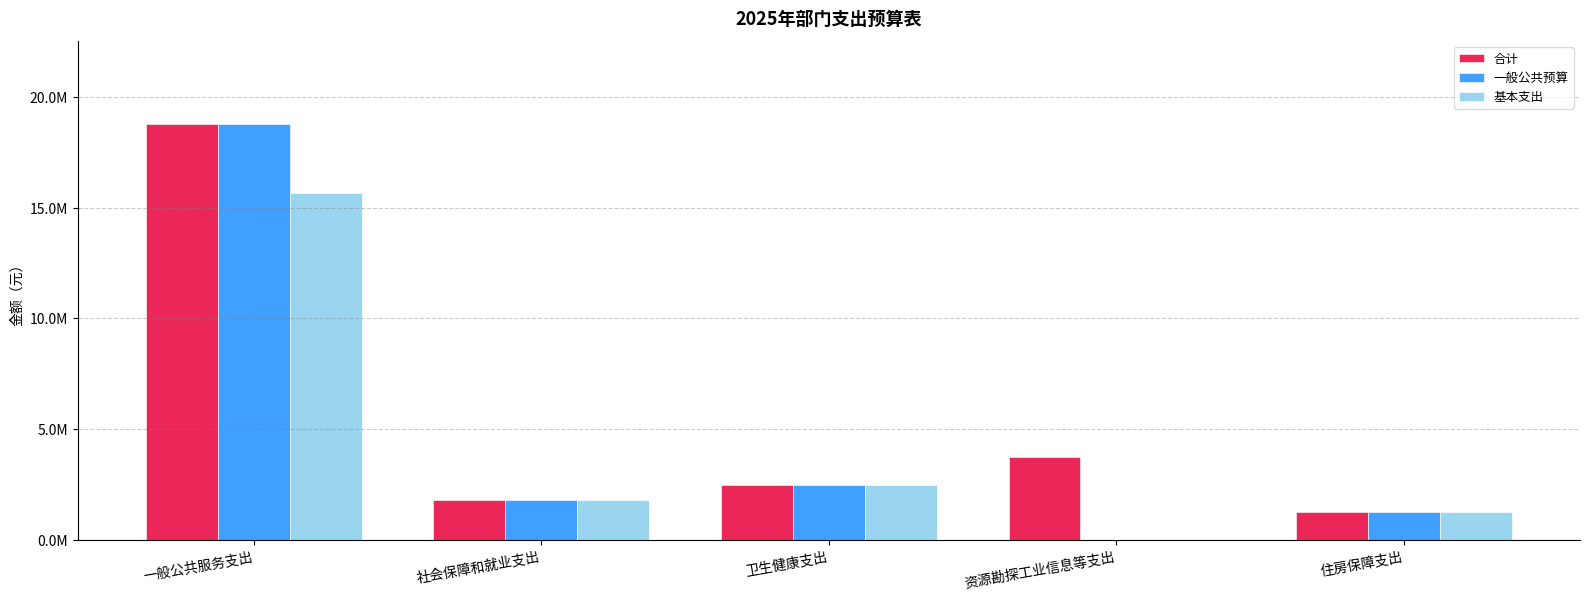

Is the value of 合计 at 资源勘探工业信息等支出 greater than the value of 一般公共预算 at 社会保障和就业支出?

Yes